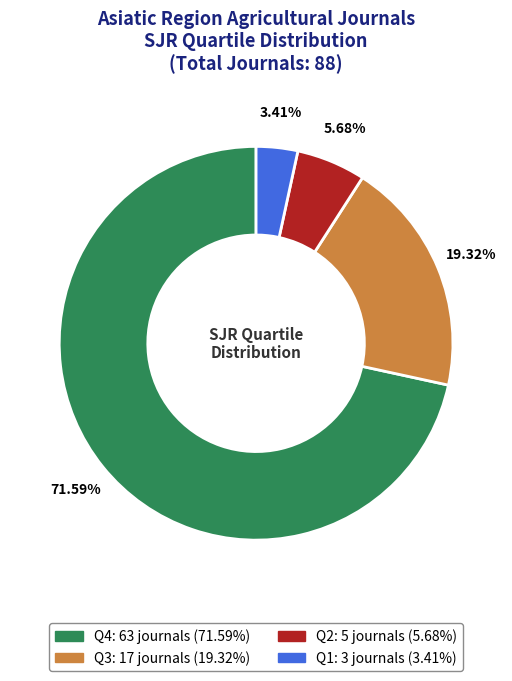

To the nearest percent, what is the combined percentage of Q3 and Q2?

25%